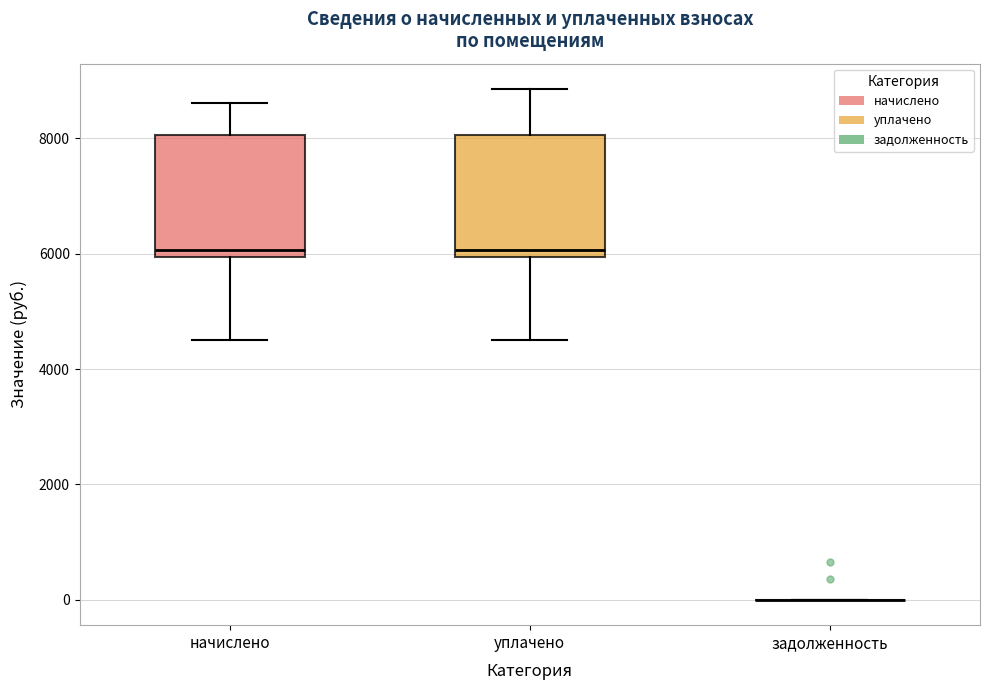

Where is the upper edge of the box for уплачено on the y-axis? The values are not printed on the chart, so give them approximately, as read against the axis.

8000